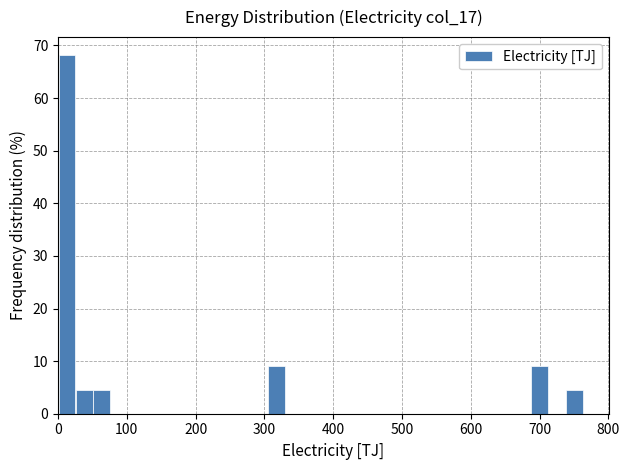

Read against the x-axis, roughly where is the centre of the tallest bar?

10